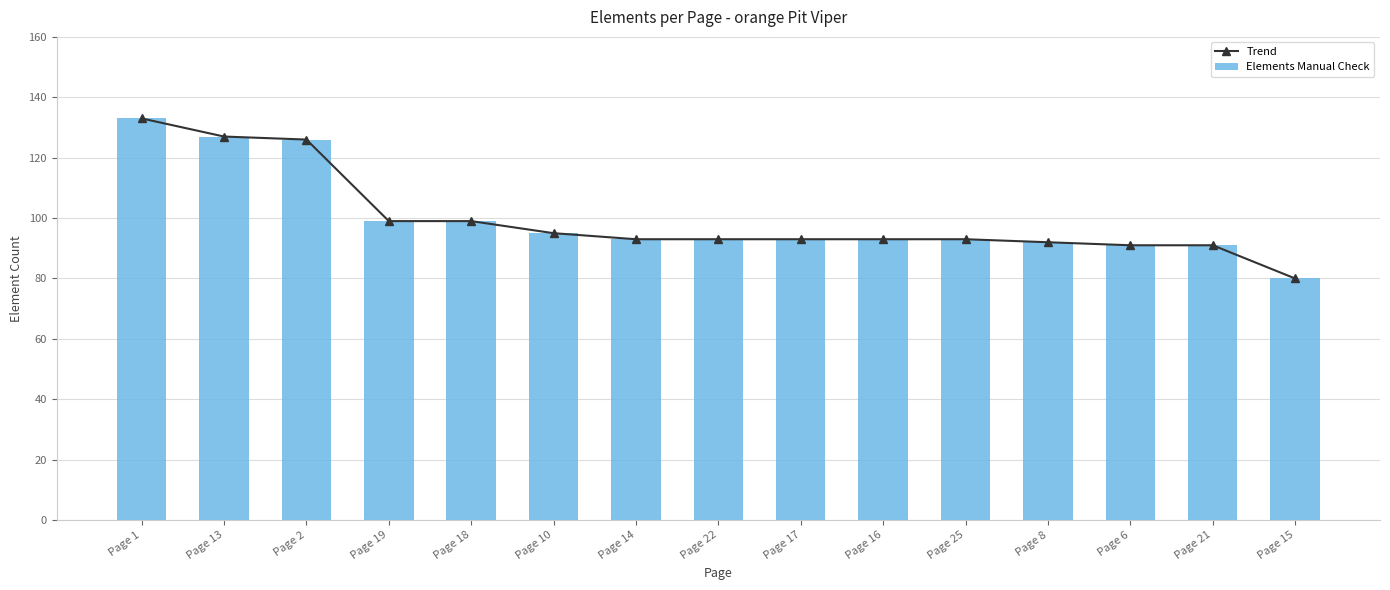

At which category does the chart reach its minimum across all series?

Page 15